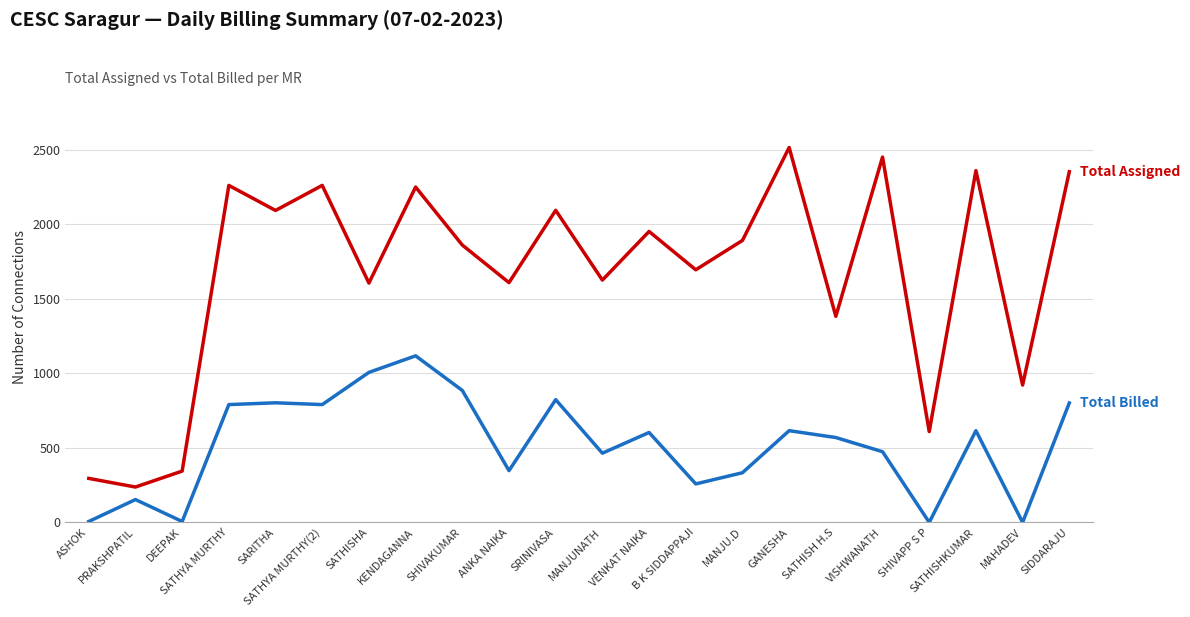

What is the difference between the highest and lowest values at SATHISH H.S?

813